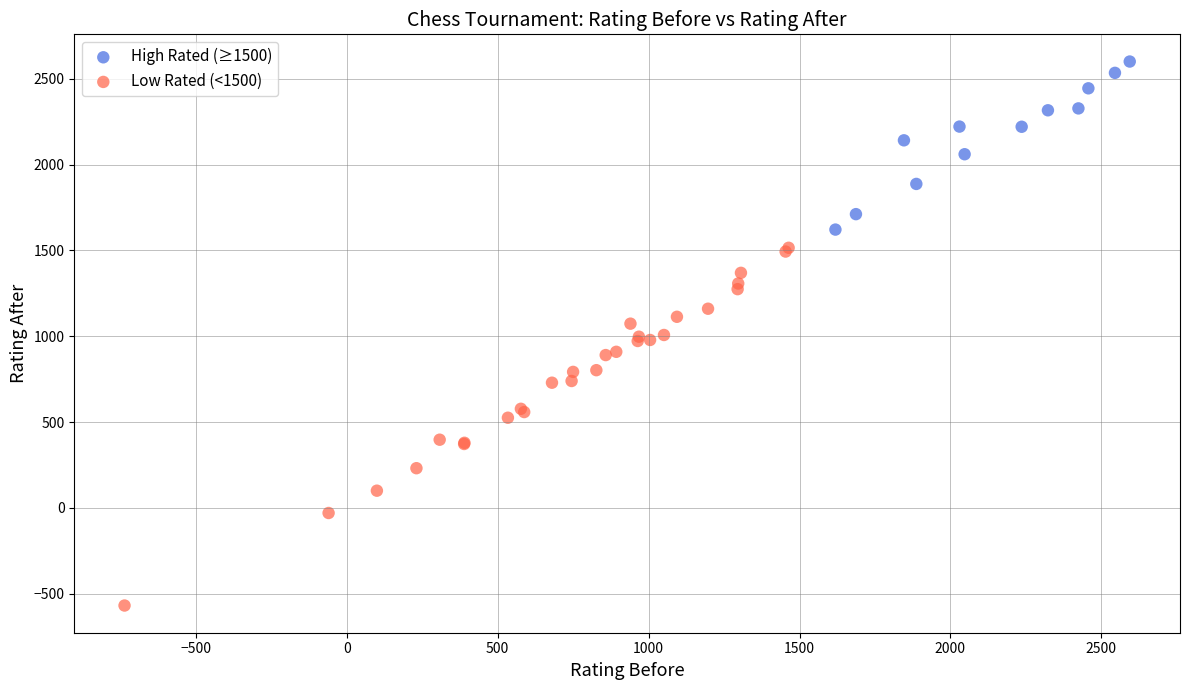

Which series contains the highest Y value?

High Rated (≥1500)